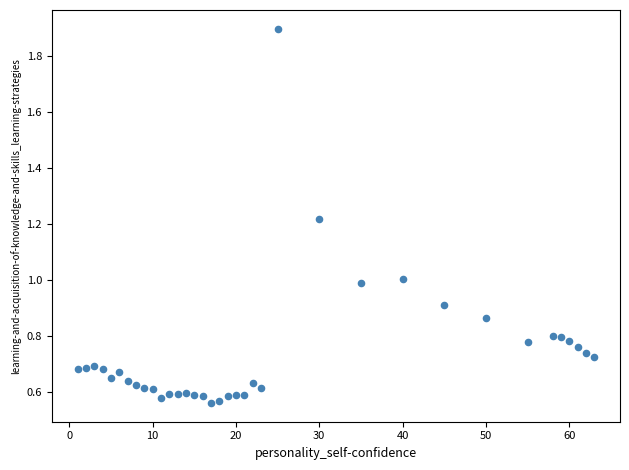

What is the range of X values (max minus min)?

62.0